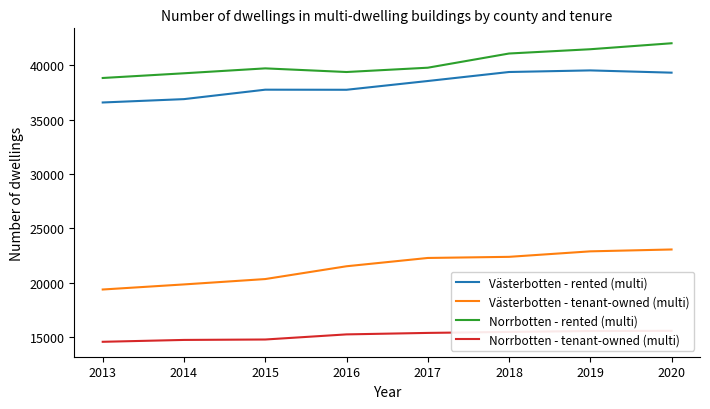

Which series changed the most between 2015 and 2018?

Västerbotten - tenant-owned (multi)